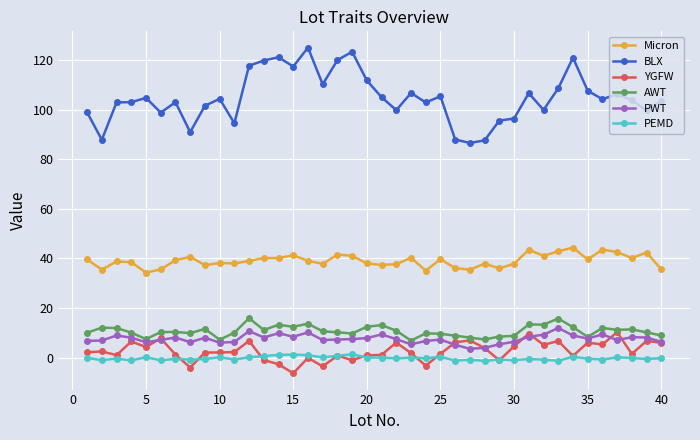

In YGFW, how many points are higher than both neighbors (excluding endpoints)?

13